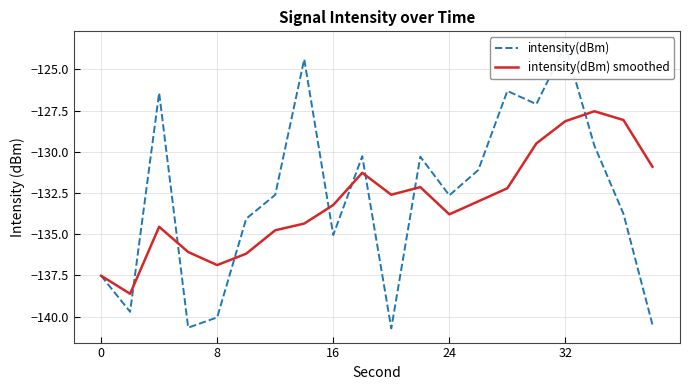

True or false: intensity(dBm) smoothed has a value of -209.4 at 16.

False